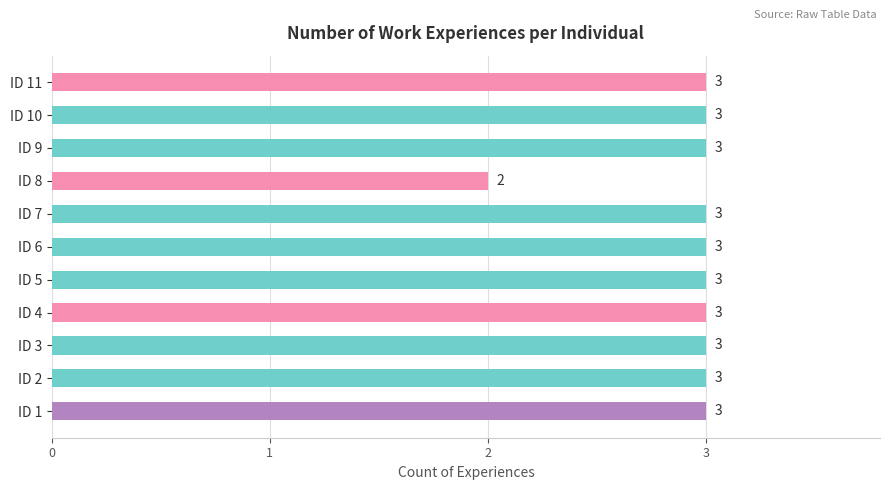

How many data points are less than 3?

1